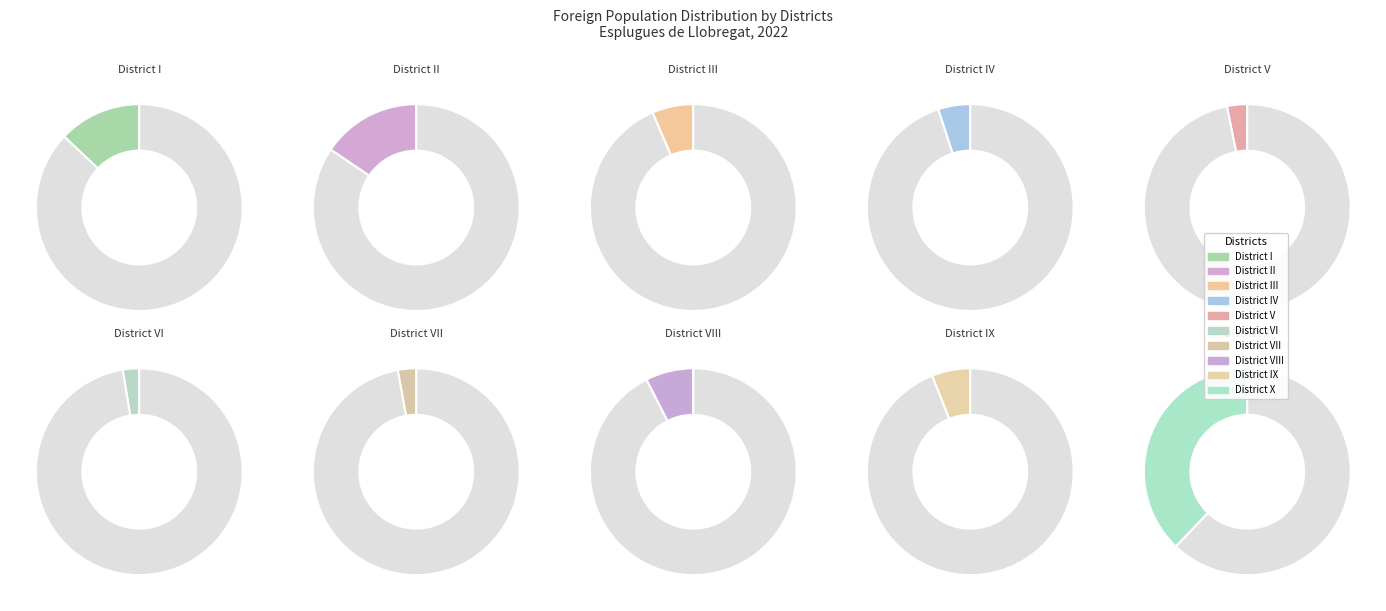

Does District VIII represent more than half of the total?

No